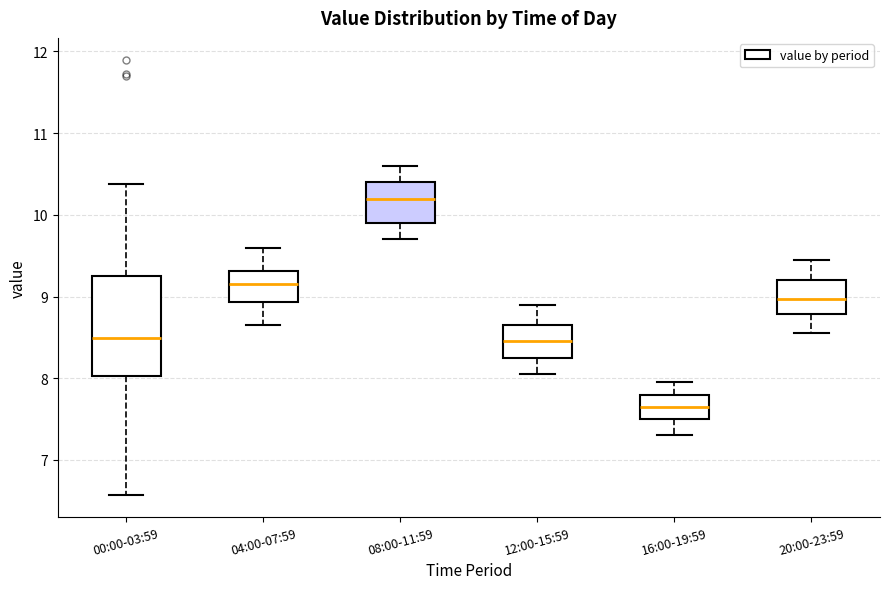

Which box's median line is the highest?

08:00-11:59